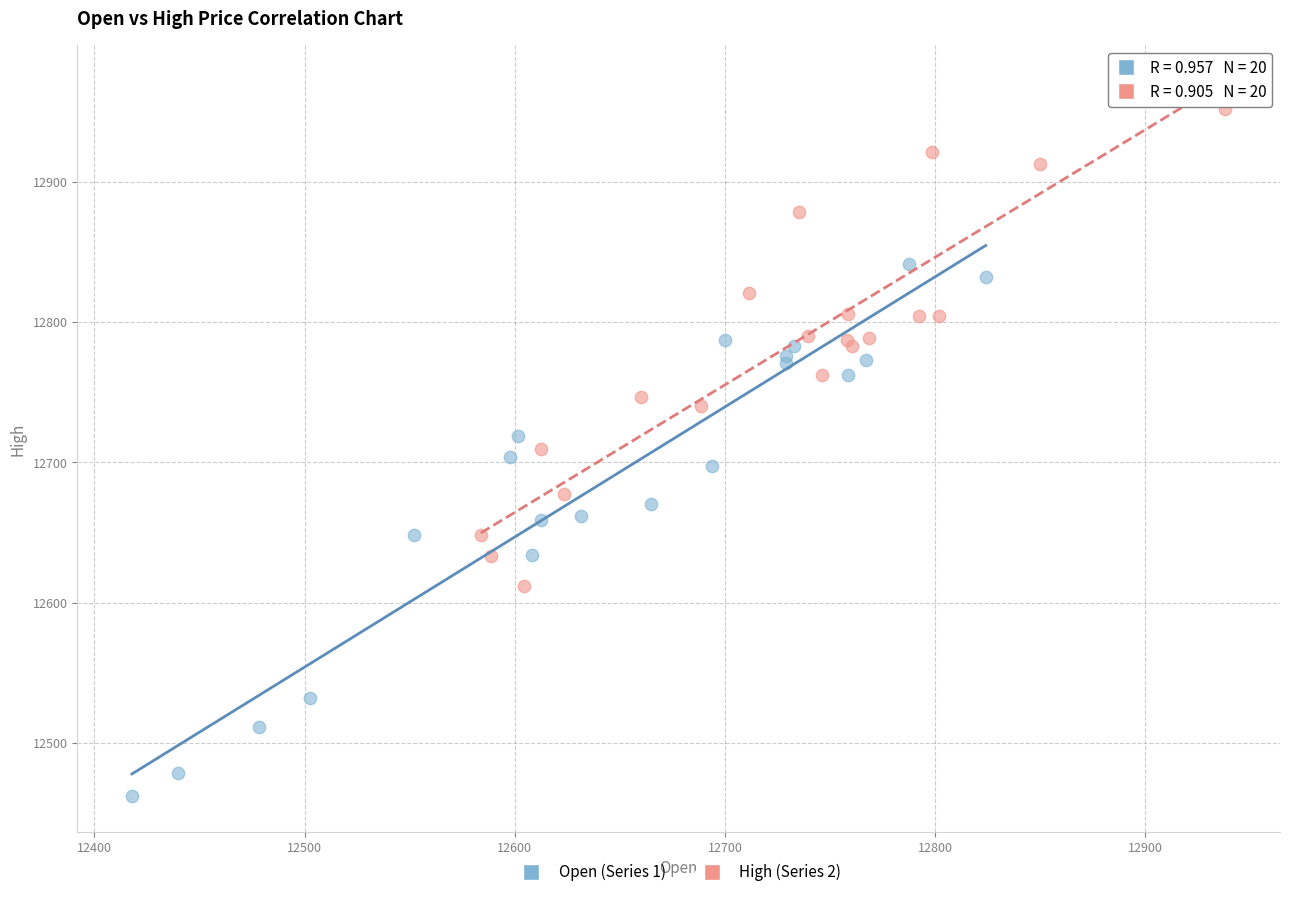

Which series contains the lowest Y value?

Open (Series 1)